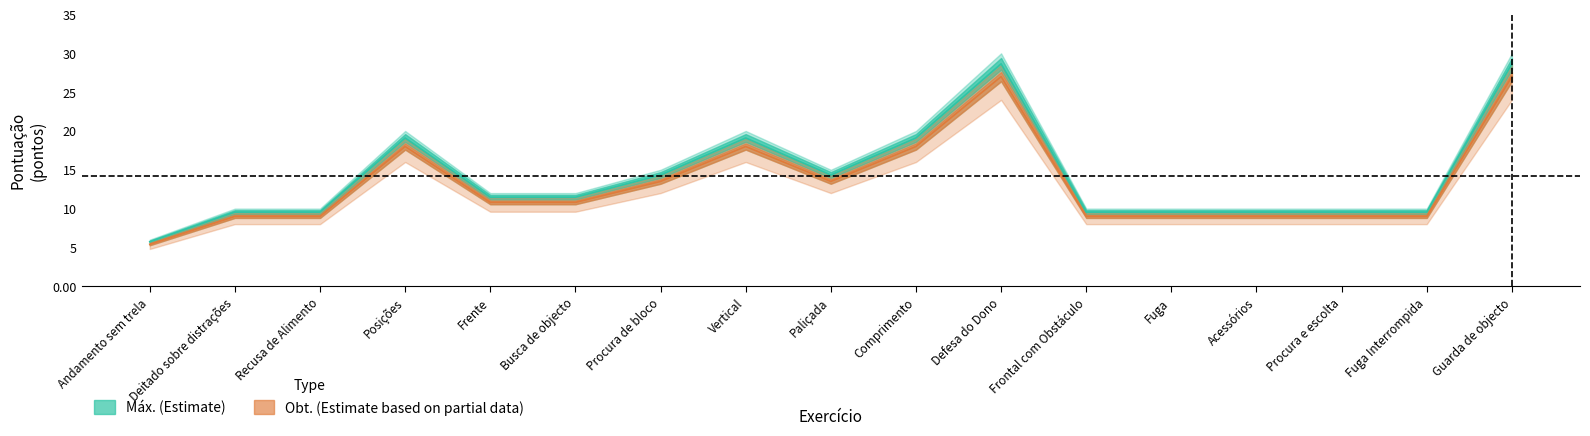

What is the difference between the highest and lowest values at Procura de bloco?

0.8